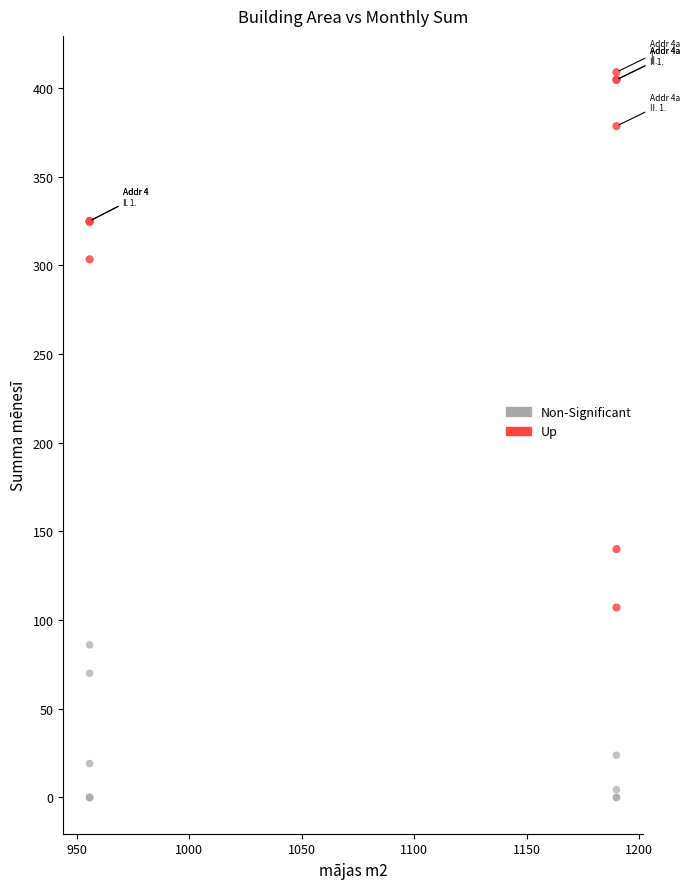

Which series contains the highest Y value?

Up